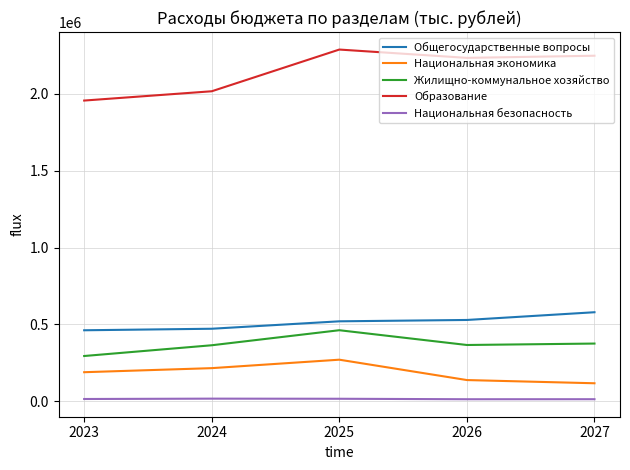

Count the number of data series in this chart.

5